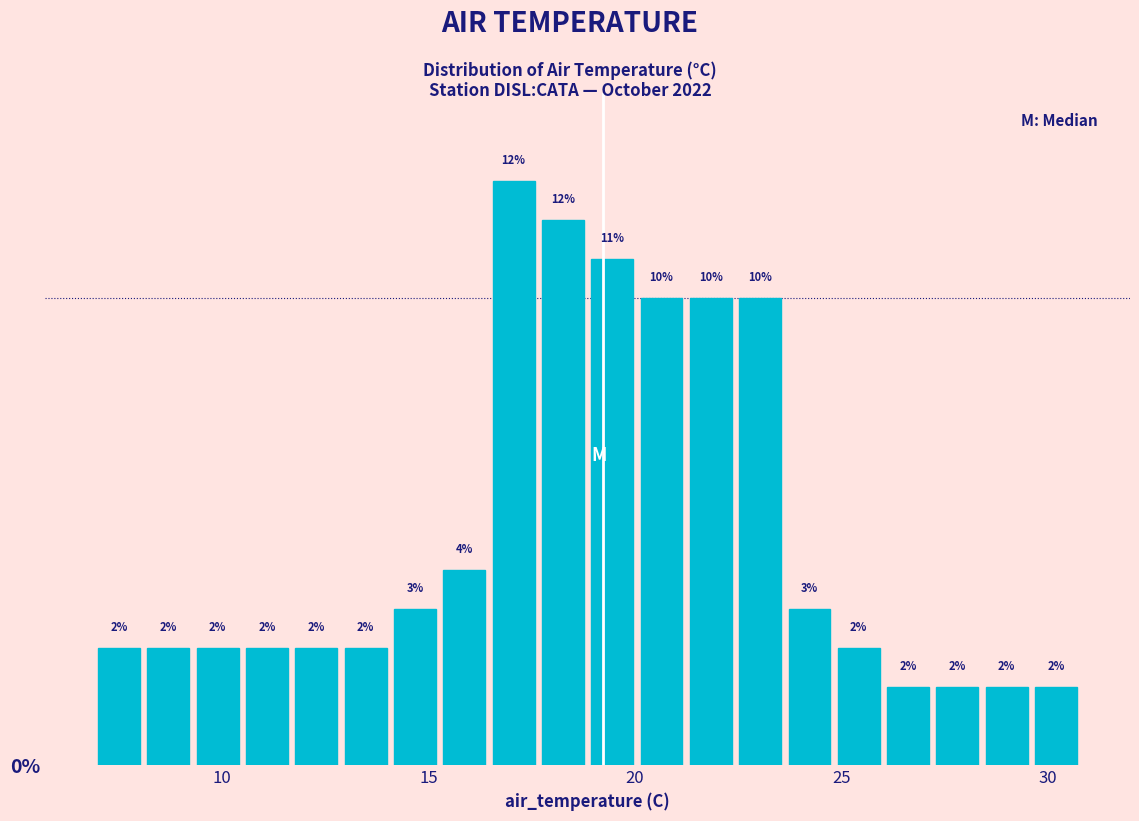

Read against the x-axis, roughly where is the centre of the tallest bar?

17.0